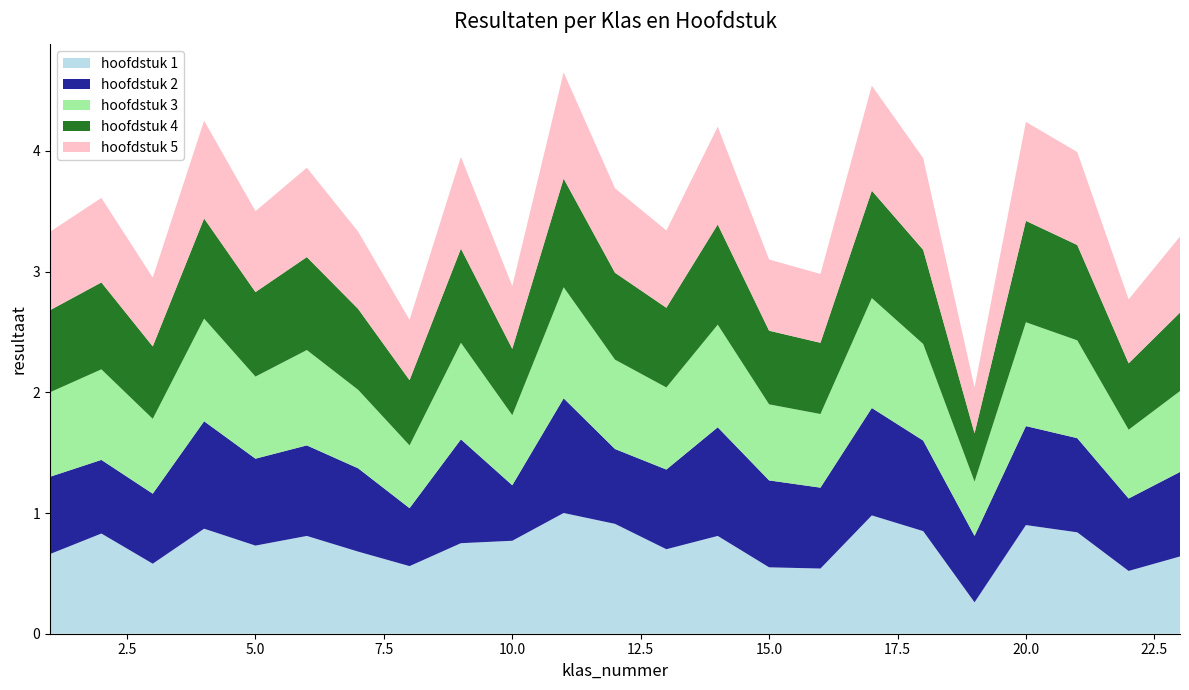

Reading right to left, transcribe all the data shown in this chart.

hoofdstuk 1: 0.6	0.5	0.8	0.9	0.3	0.8	1.0	0.5	0.6	0.8	0.7	0.9	1.0	0.8	0.8	0.6	0.7	0.8	0.7	0.9	0.6	0.8	0.7
hoofdstuk 2: 0.7	0.6	0.8	0.8	0.6	0.8	0.9	0.7	0.7	0.9	0.7	0.6	0.9	0.5	0.9	0.5	0.7	0.8	0.7	0.9	0.6	0.6	0.6
hoofdstuk 3: 0.7	0.6	0.8	0.9	0.5	0.8	0.9	0.6	0.6	0.8	0.7	0.7	0.9	0.6	0.8	0.5	0.7	0.8	0.7	0.8	0.6	0.8	0.7
hoofdstuk 4: 0.7	0.6	0.8	0.8	0.4	0.8	0.9	0.6	0.6	0.8	0.7	0.7	0.9	0.6	0.8	0.5	0.7	0.8	0.7	0.8	0.6	0.7	0.7
hoofdstuk 5: 0.6	0.5	0.8	0.8	0.4	0.8	0.9	0.6	0.6	0.8	0.6	0.7	0.9	0.5	0.8	0.5	0.6	0.7	0.7	0.8	0.6	0.7	0.7